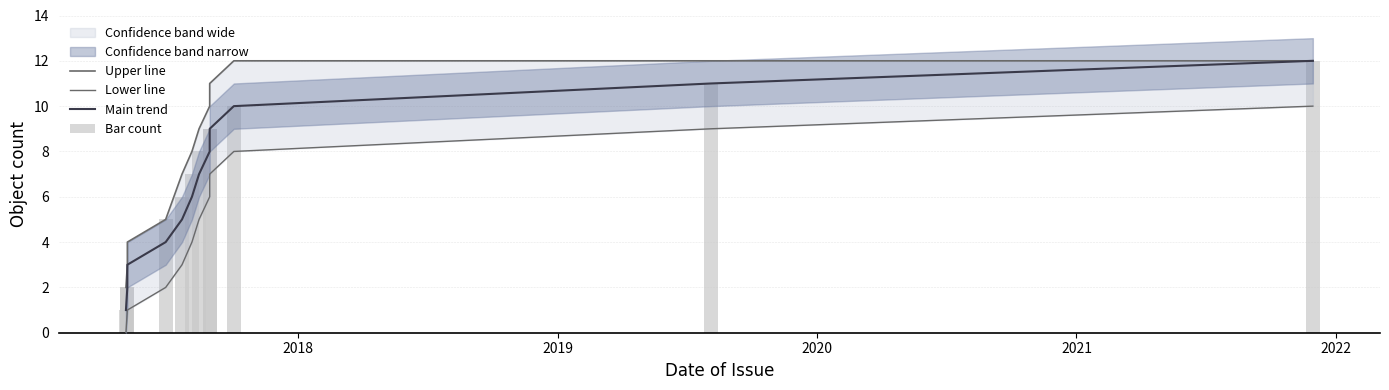

Reading right to left, extract all data points from this chart.

Upper line: 12	12	12	11	10	9	8	7	5	4	3	2
Lower line: 10	9	8	7	6	5	4	3	2	1	1	0
Main trend: 12	11	10	9	8	7	6	5	4	3	2	1
Bar count: 12	11	10	9	9	8	7	6	5	2	2	1